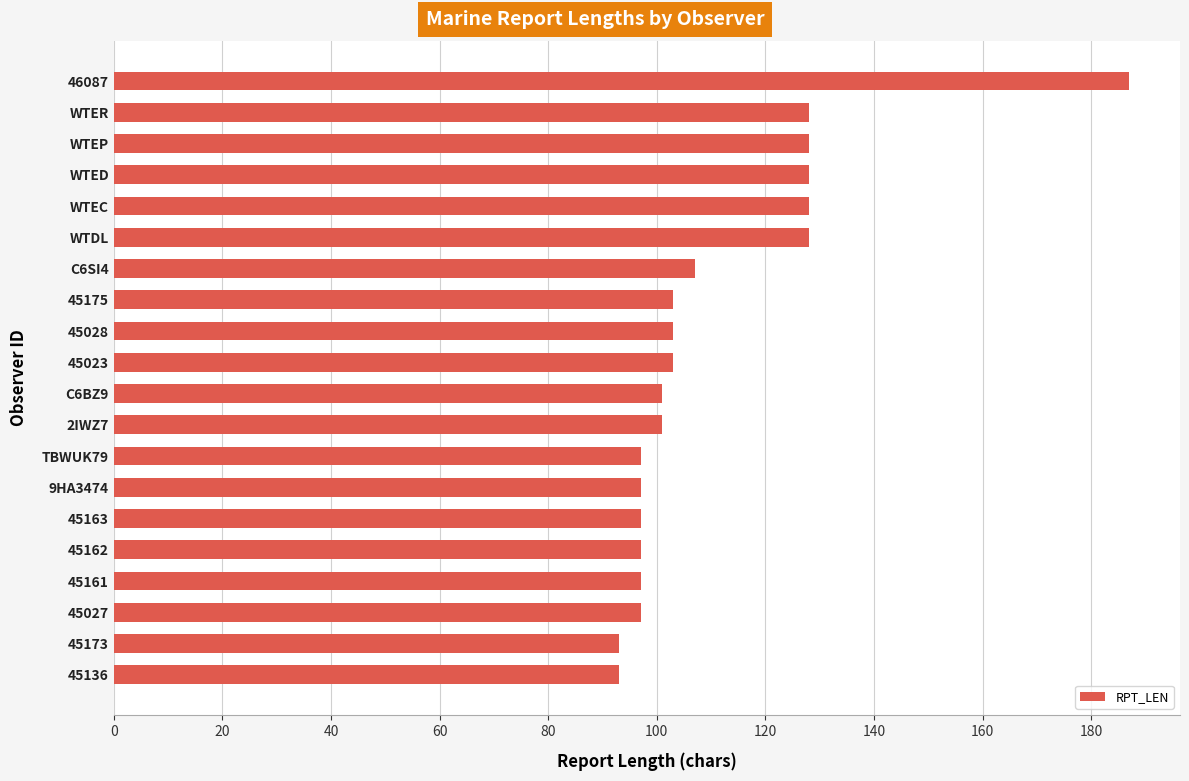

Which category has the highest value across all series?

46087